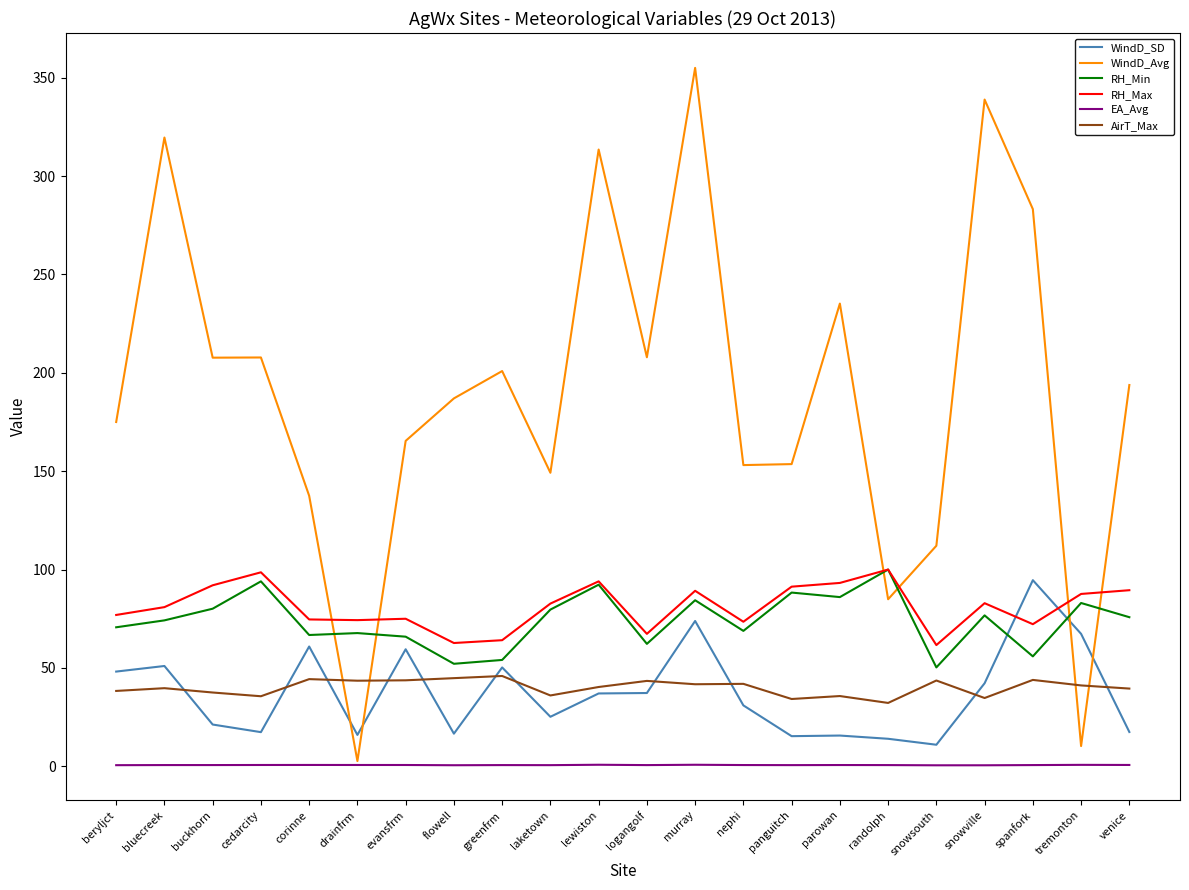

True or false: AirT_Max has a value of 44.3 at corinne.

True